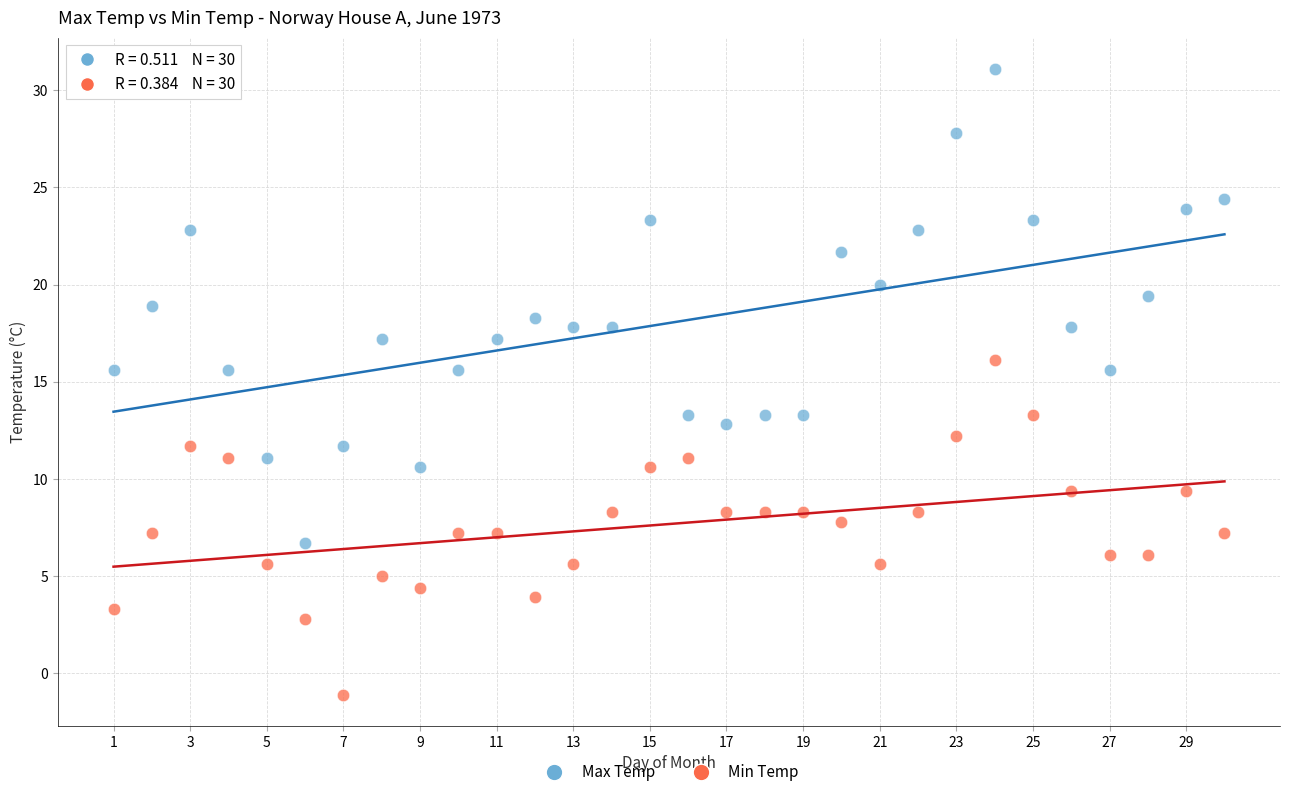

Across all data points, what is the range of Y values (max minus min)?

32.2